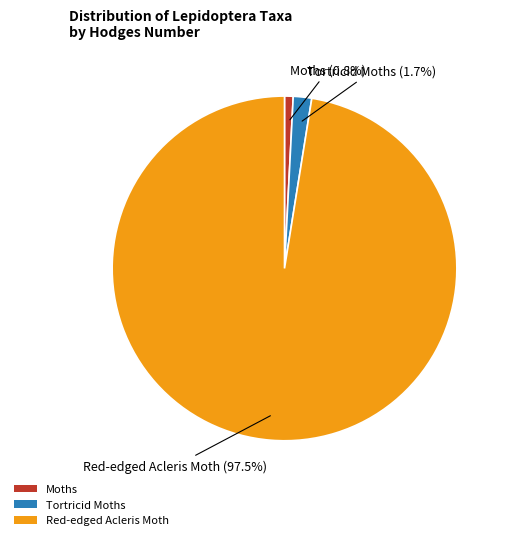

How much of the chart is everything except Moths?

99.2%